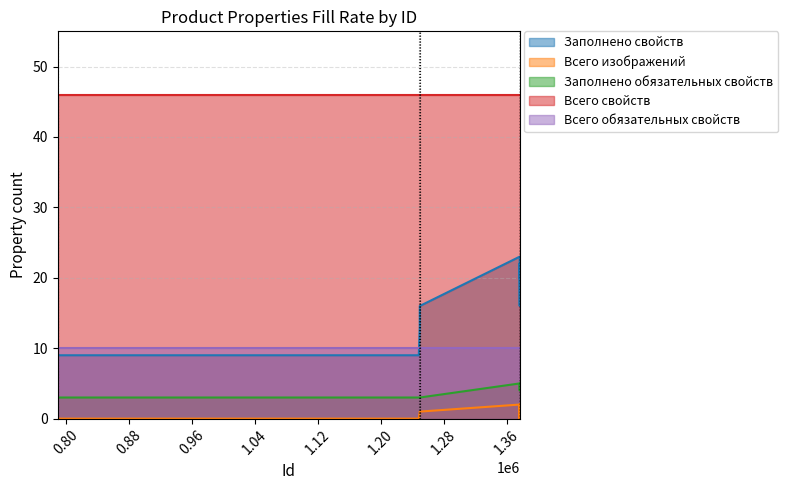

List the series in order of their peak value, lowest first.

Всего изображений, Заполнено обязательных свойств, Всего обязательных свойств, Заполнено свойств, Всего свойств